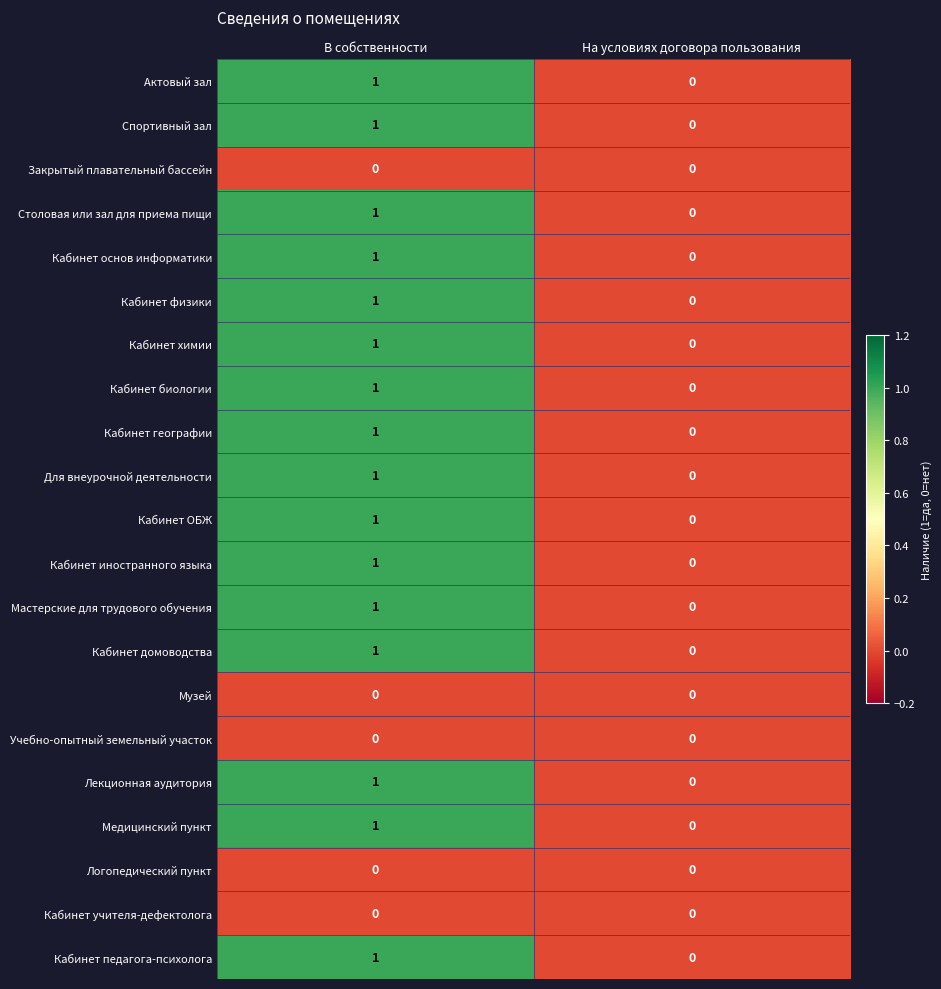

What is the greatest value displayed?

1